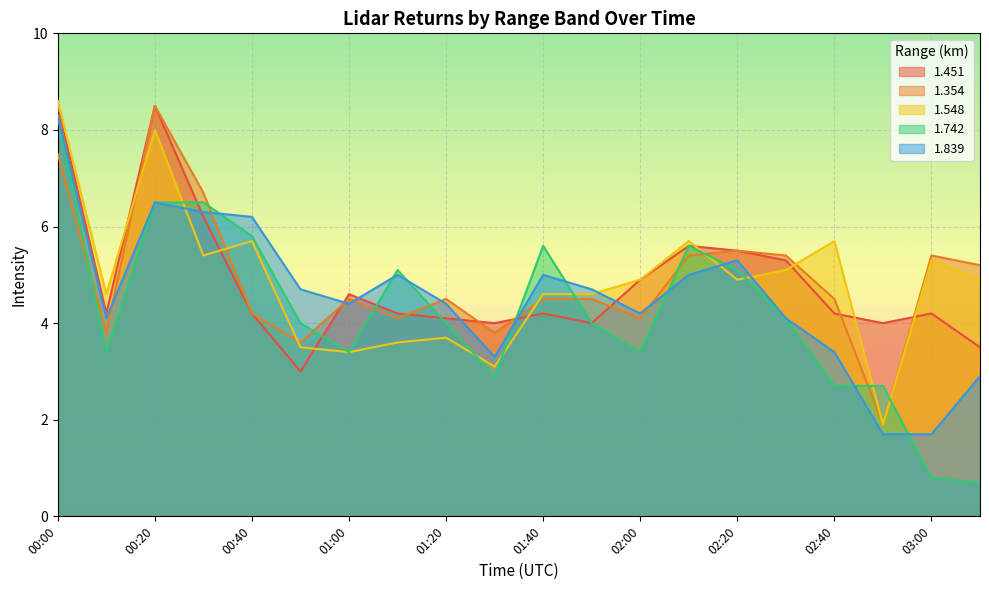

Count the number of categories in the chart.

20